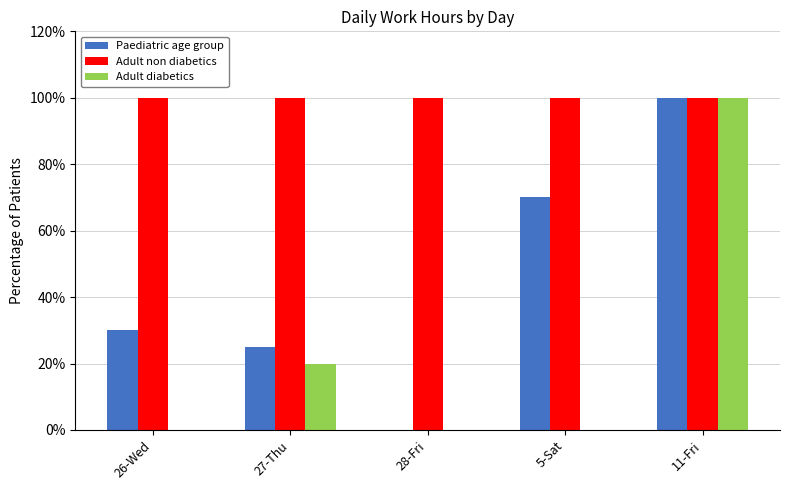

What is the difference between the highest and lowest values at 27-Thu?

0.8